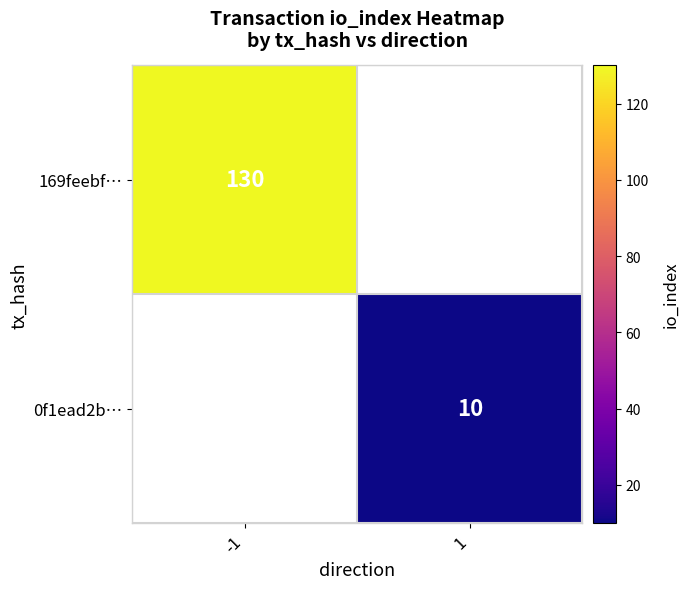

At which category does the chart reach its minimum across all series?

1